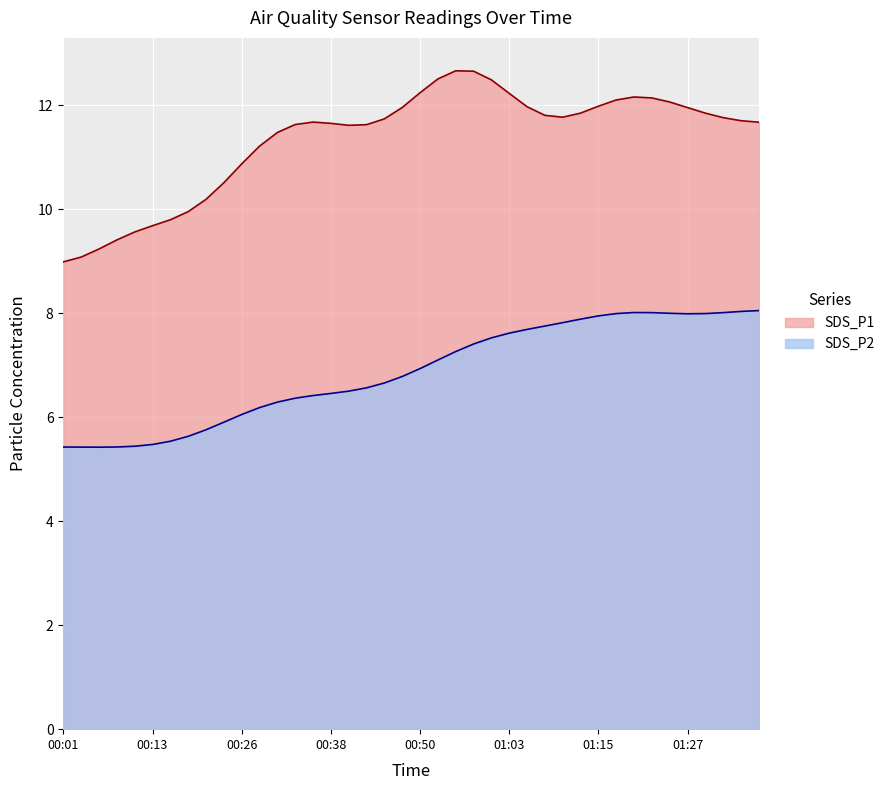

The value of SDS_P1 at 00:26 is 16.5. True or false?

False